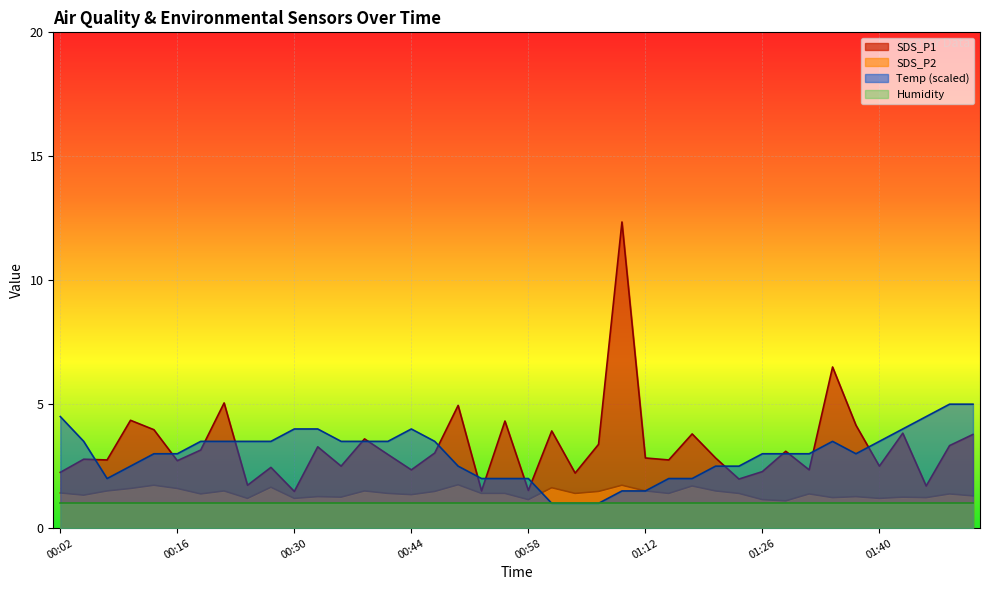

True or false: Humidity and SDS_P1 intersect in this chart.

False